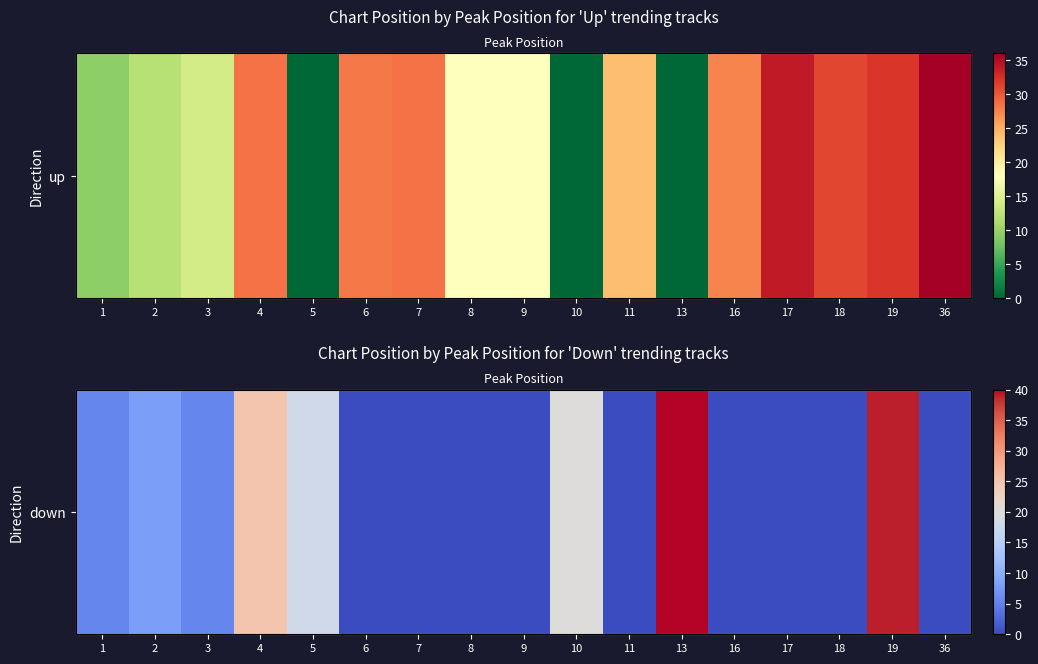

What is the change in value from 3 to 4?

+19.2